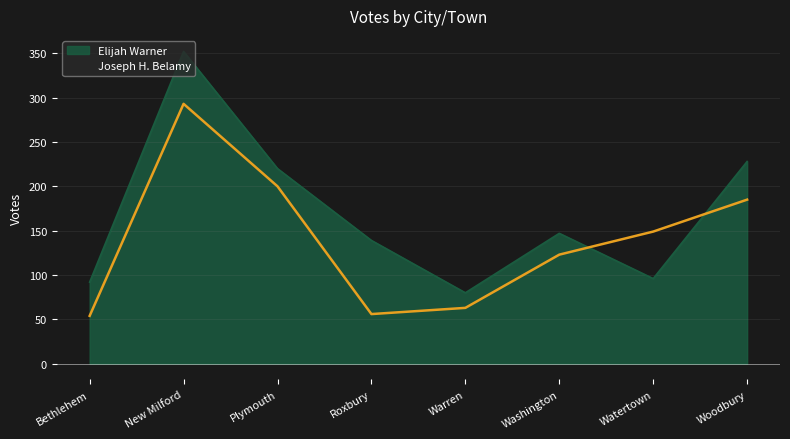

How many lines are shown in the chart?

2